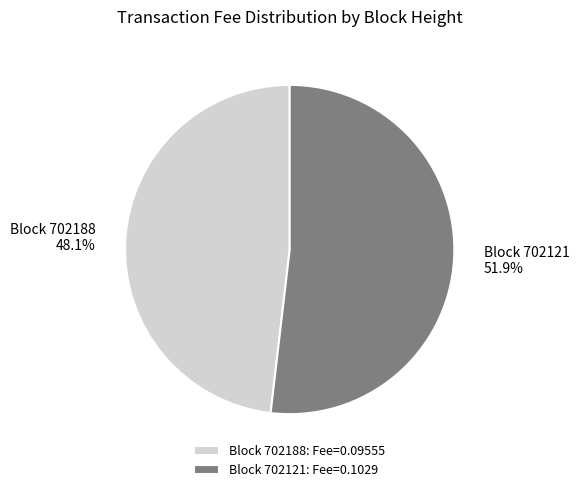

Rank the categories by value from lowest to highest.

Block 702188: Fee=0.09555, Block 702121: Fee=0.1029